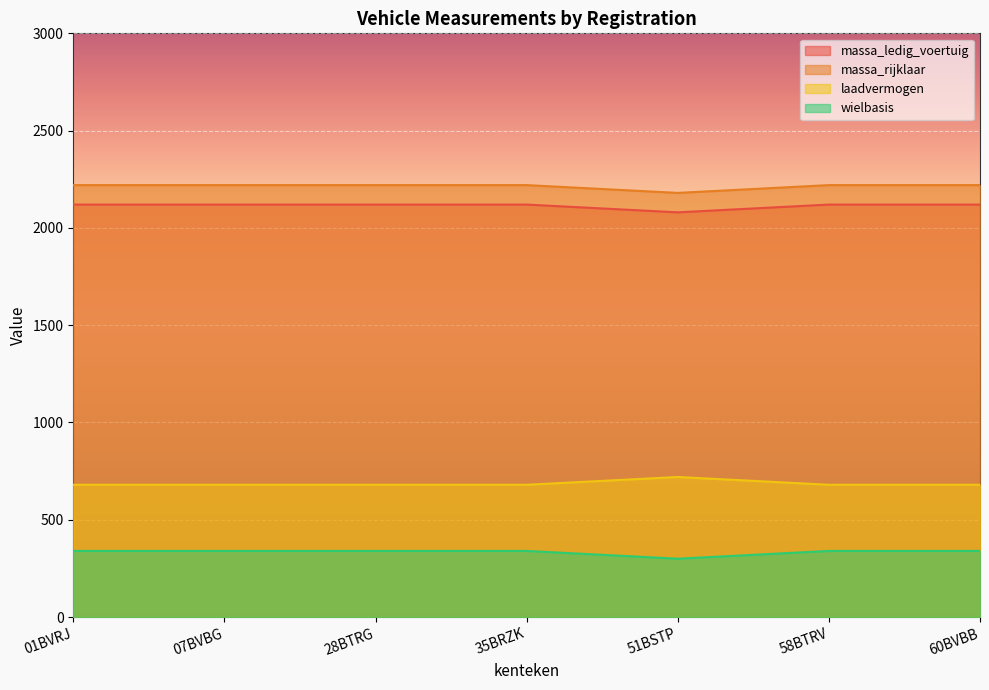

What is the minimum value for wielbasis?

300